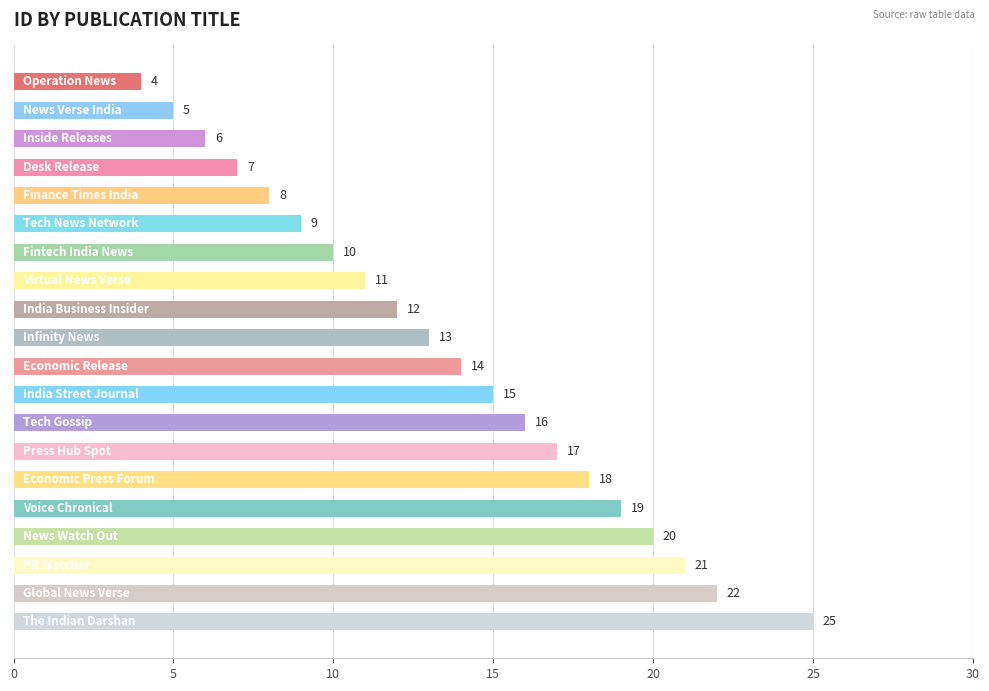

What is the greatest value displayed?

25